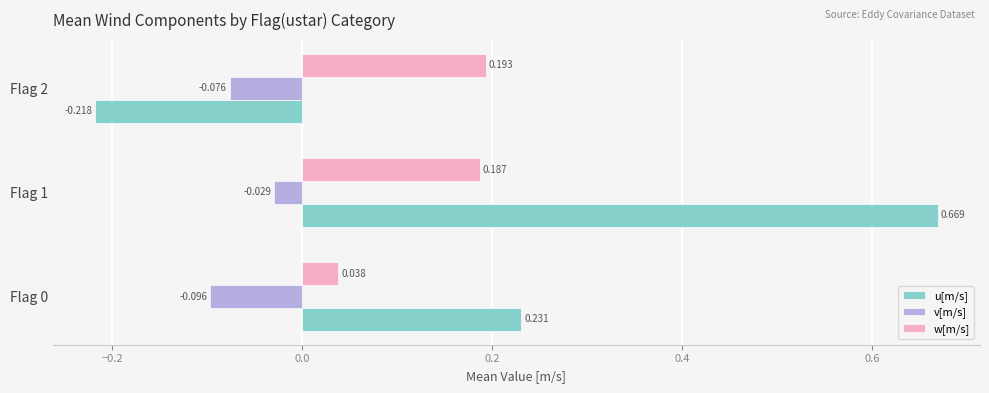

What is the difference between the maximum and minimum values in the u[m/s] series?

0.9